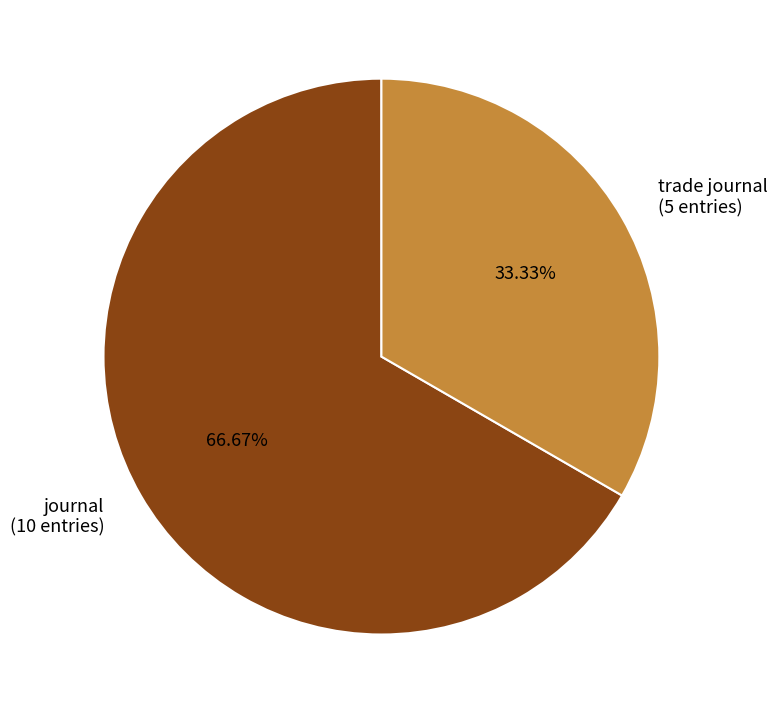

To the nearest percent, what percentage of the pie is trade journal?

33%